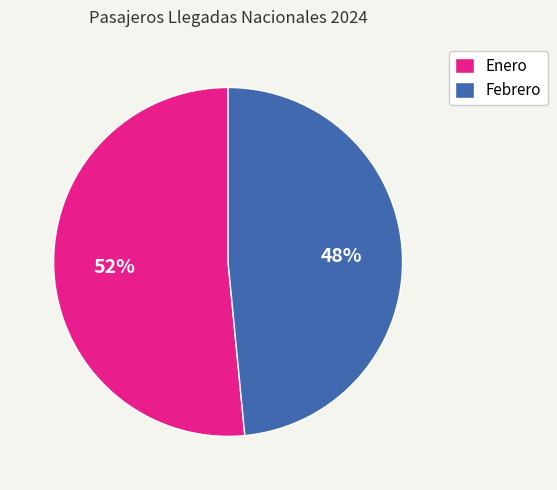

True or false: Enero accounts for 52% of the total.

True